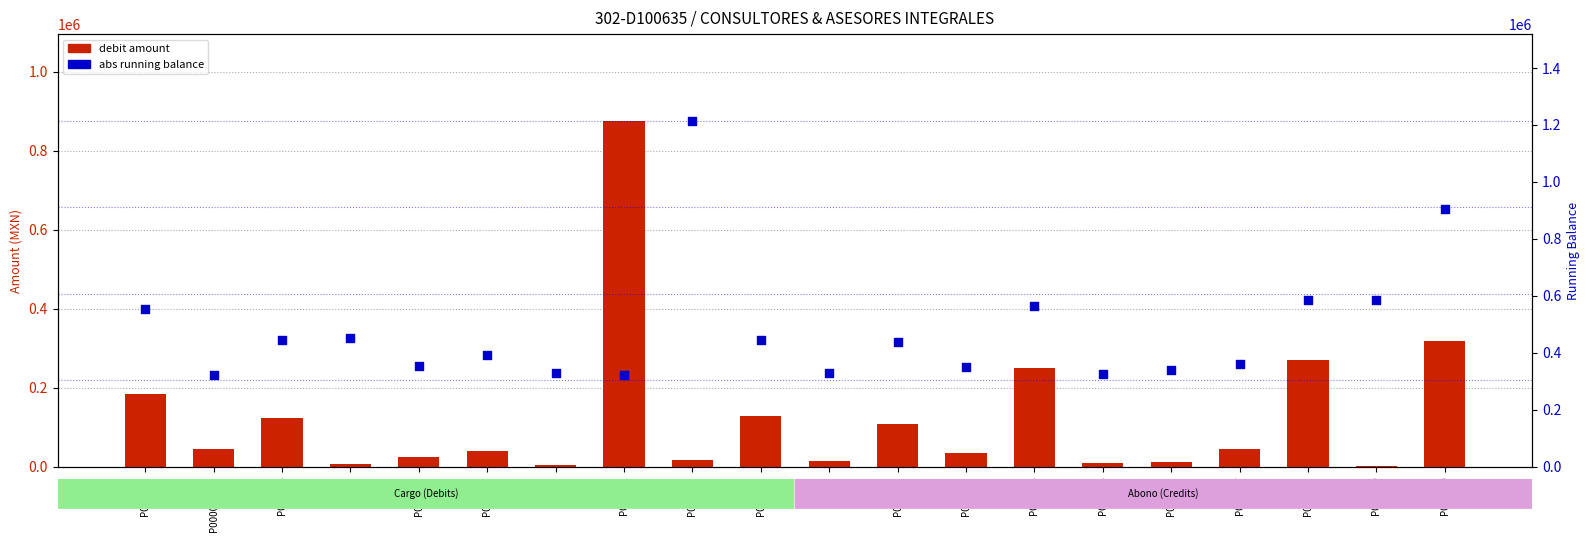

At how many categories does at least one series exceed 704302?

3